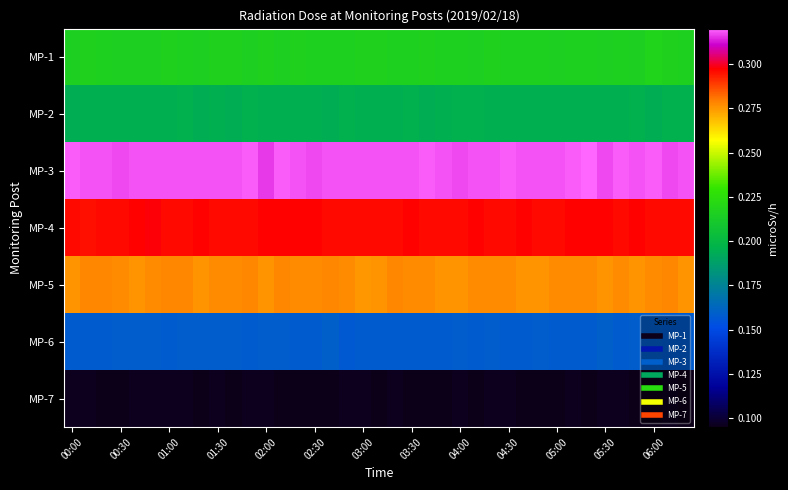

Which series has the largest total across all categories?

MP-3